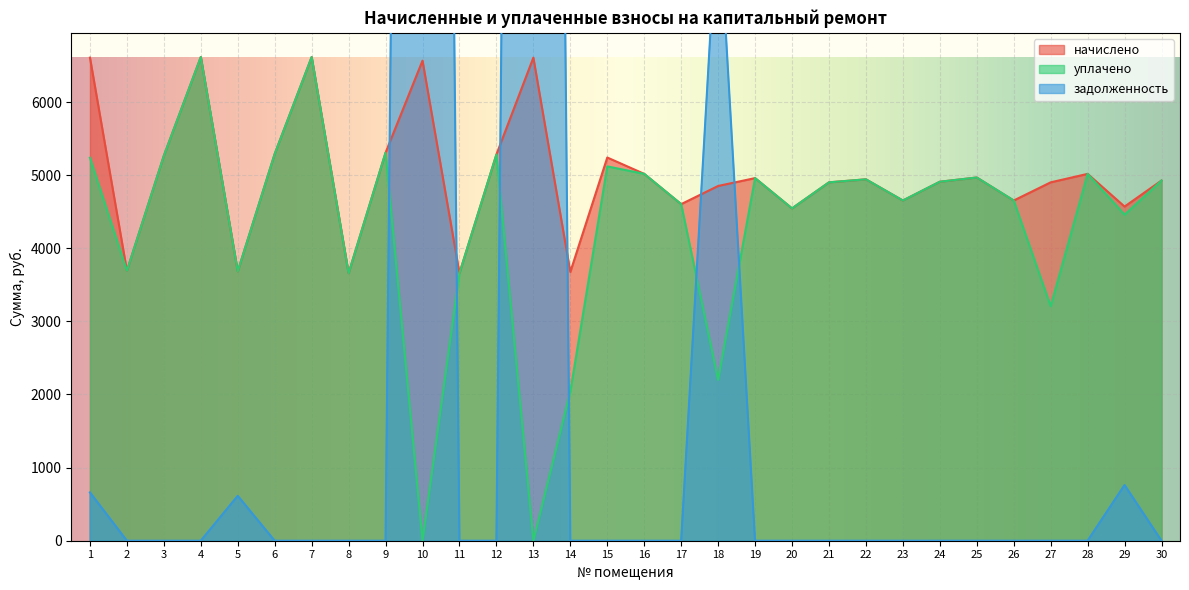

What is the difference between the maximum and second lowest values in the начислено series?

2956.0